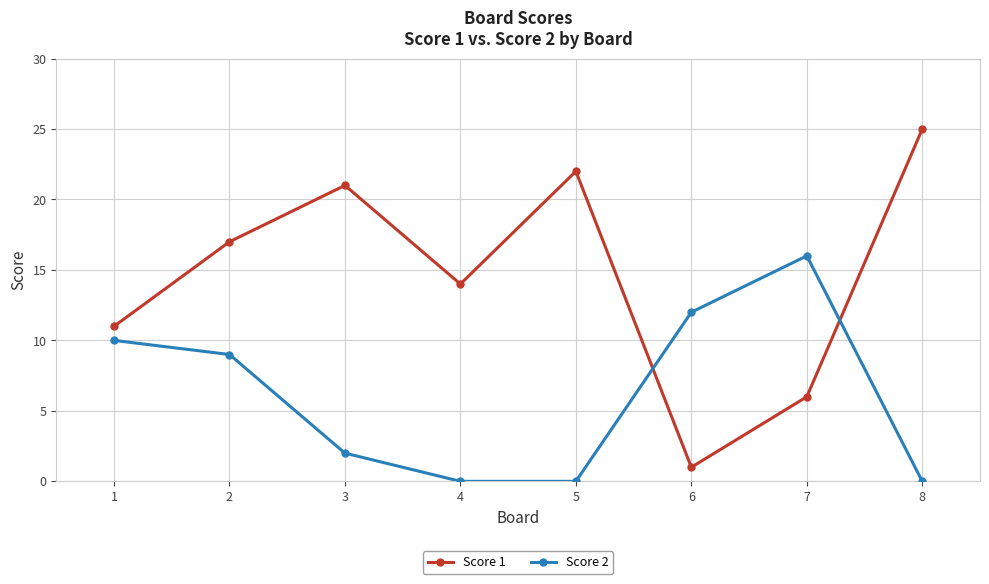

In Score 1, how many points are lower than both neighbors (excluding endpoints)?

2